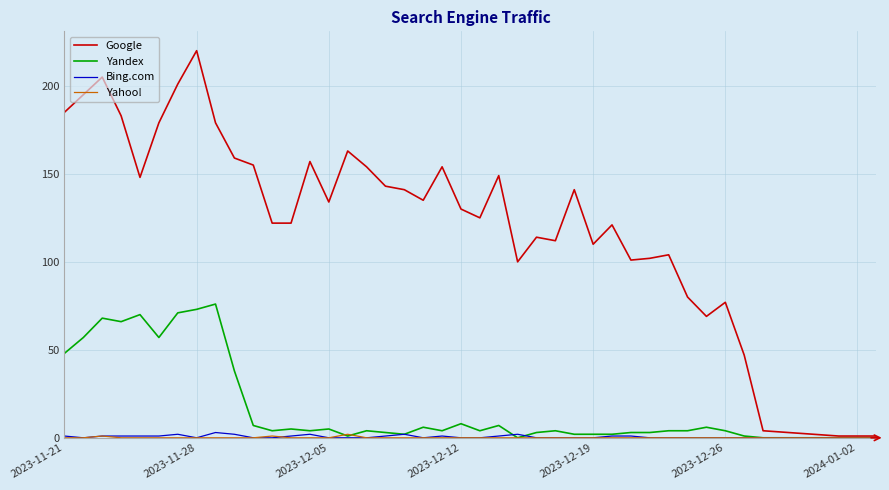

Which series has the largest total across all categories?

Google